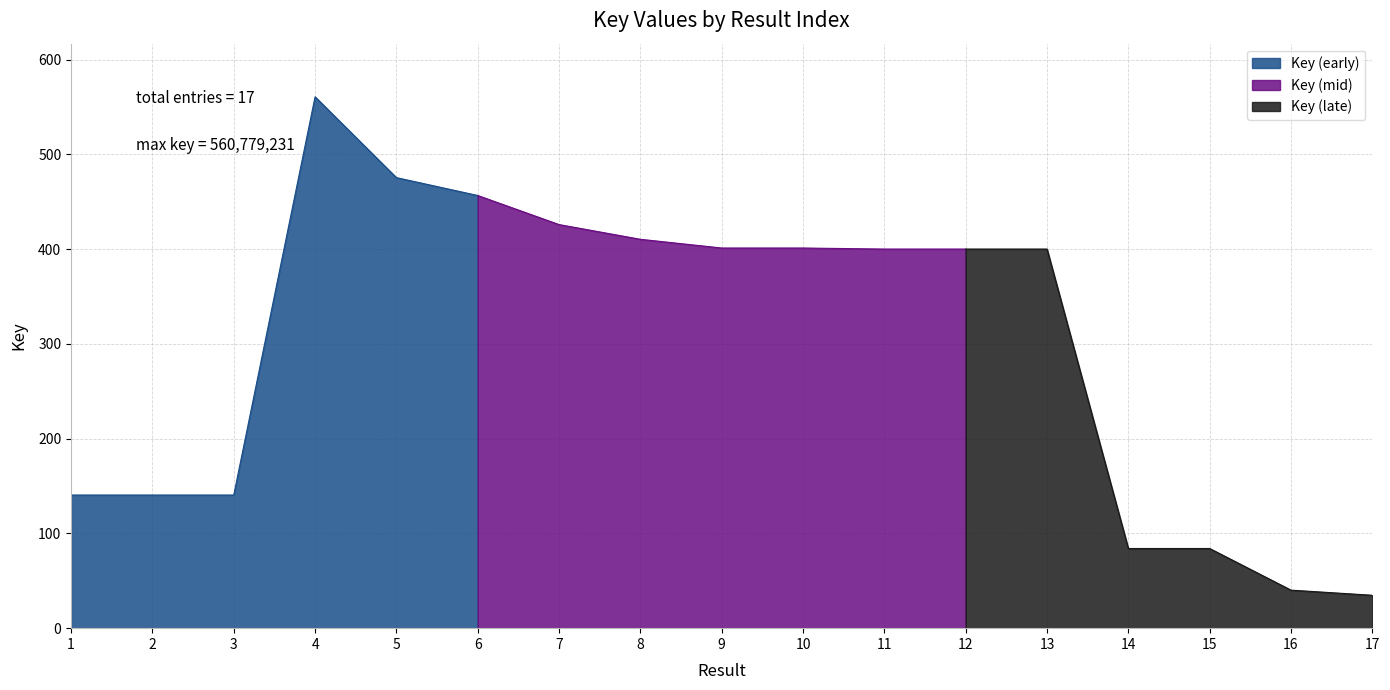

Rank the categories by value from highest to lowest.

4, 5, 6, 7, 8, 9, 10, 12, 13, 11, 3, 1, 2, 14, 15, 16, 17